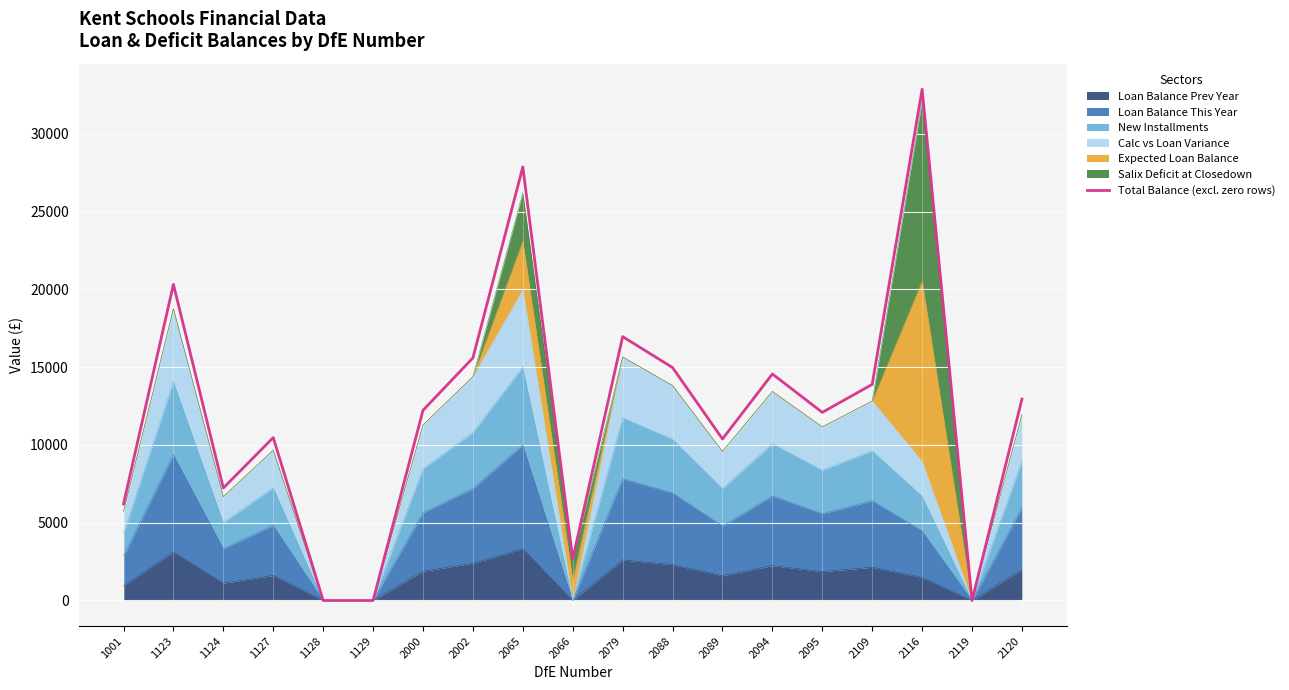

What is the value of the 4th point from the left?

10473.7